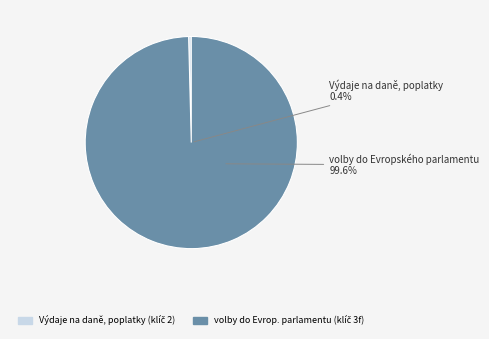

To the nearest percent, what is the combined percentage of volby do Evropského parlamentu and Výdaje na daně, poplatky?

100%